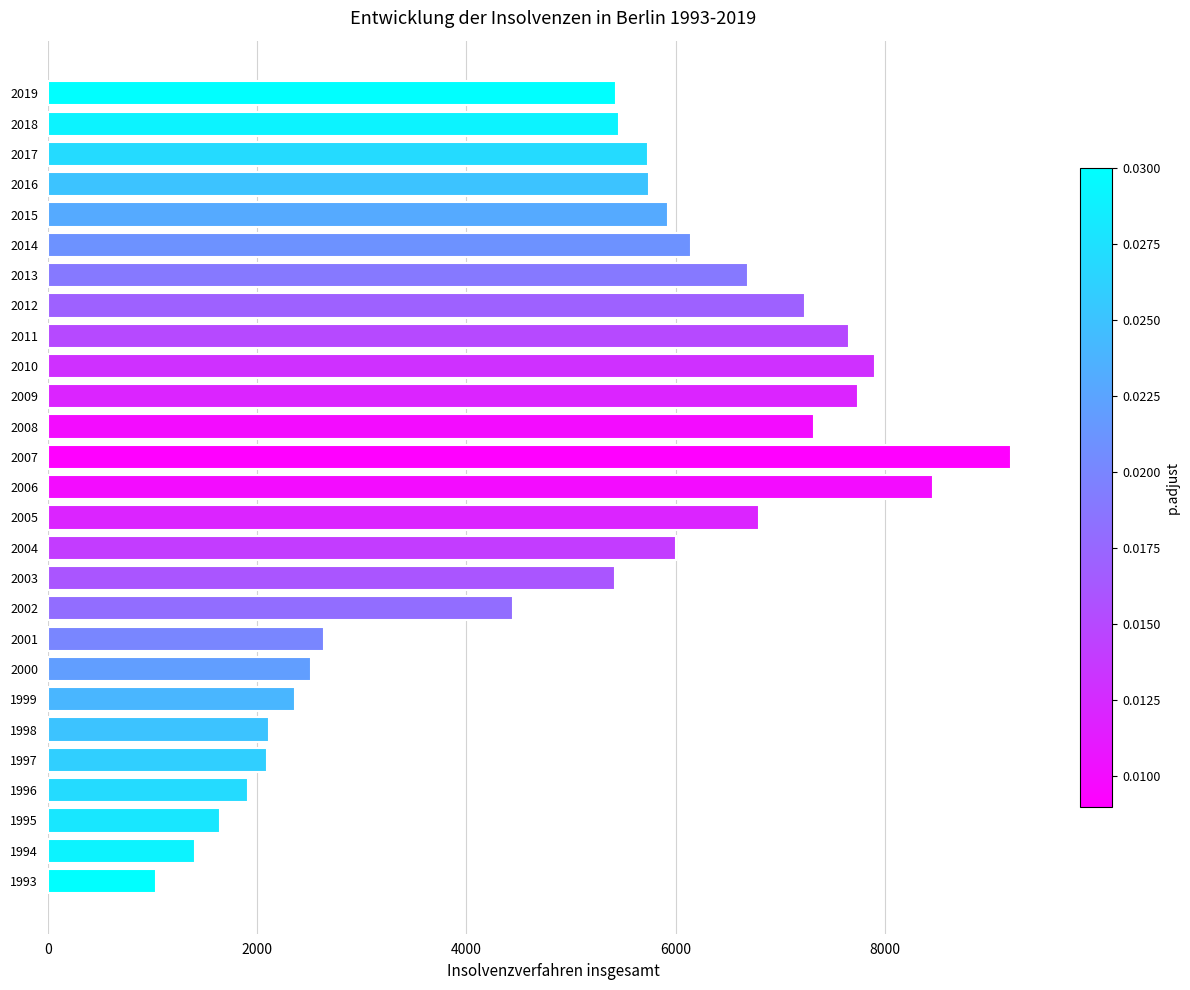

What is the ratio of the value at 2009 to the value at 2006?

0.9